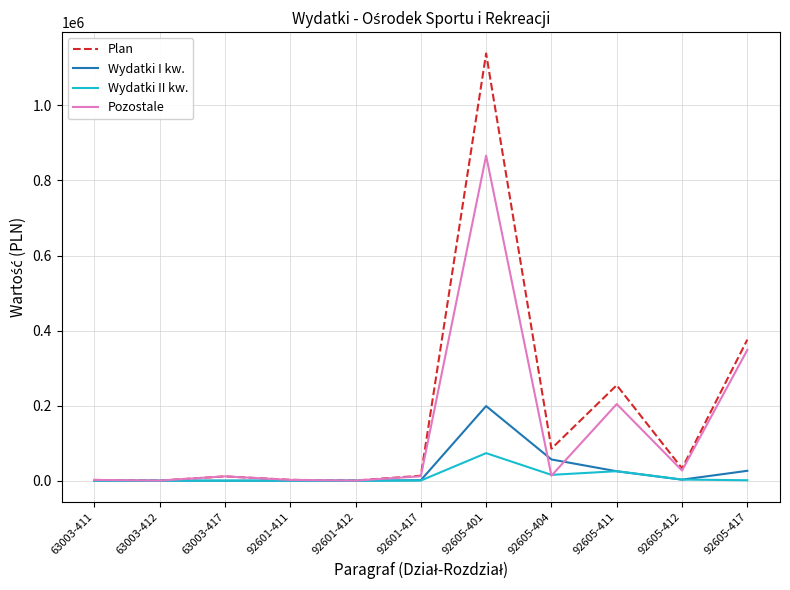

What is the maximum value shown in the chart?

1138350.0